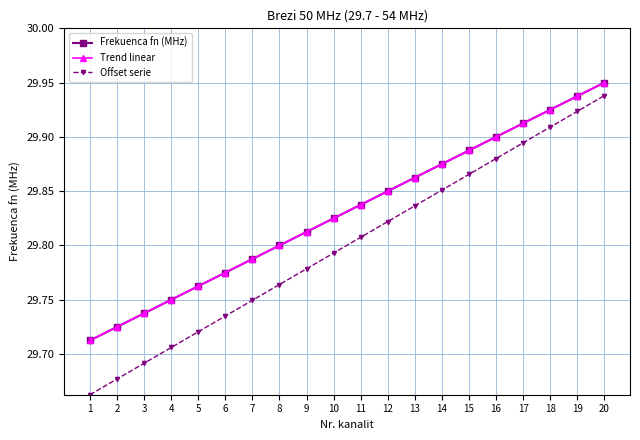

True or false: Offset serie and Frekuenca fn (MHz) cross at least once.

False